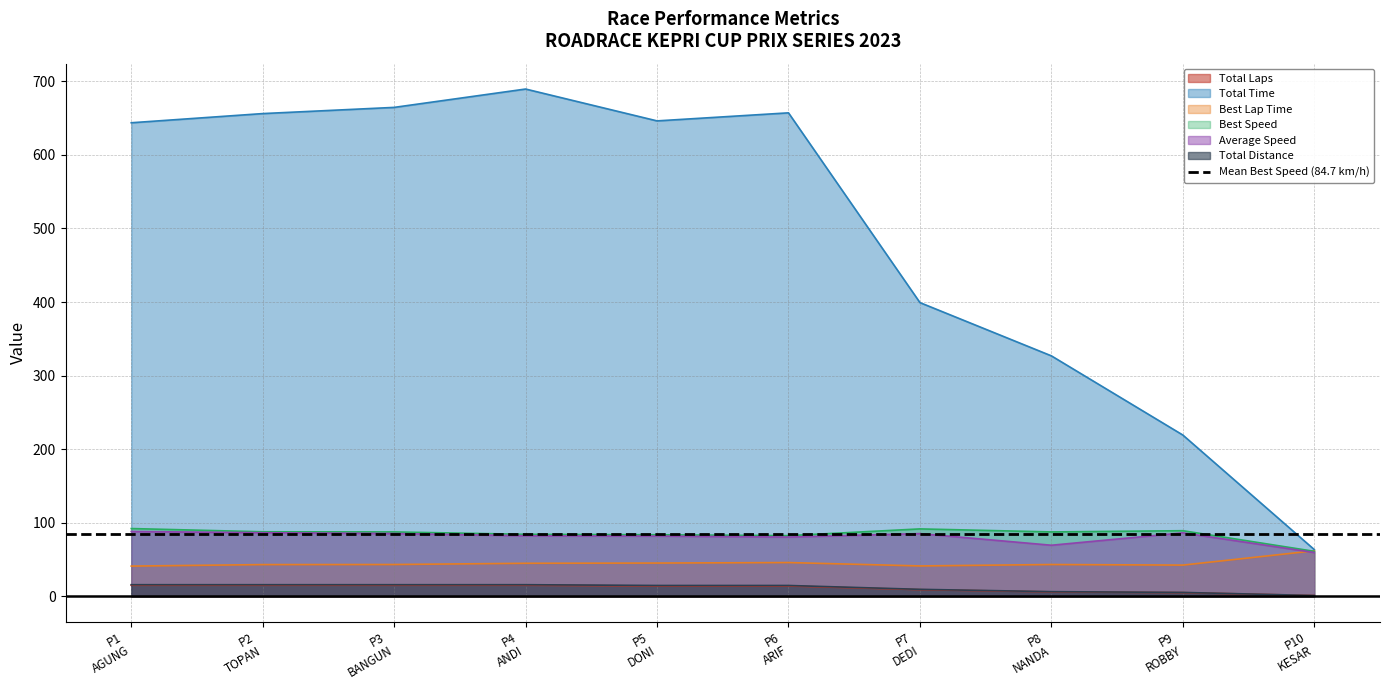

Rank the series by their maximum value, from lowest to highest.

Total Laps, Total Distance, Best Lap Time, Average Speed, Best Speed, Total Time